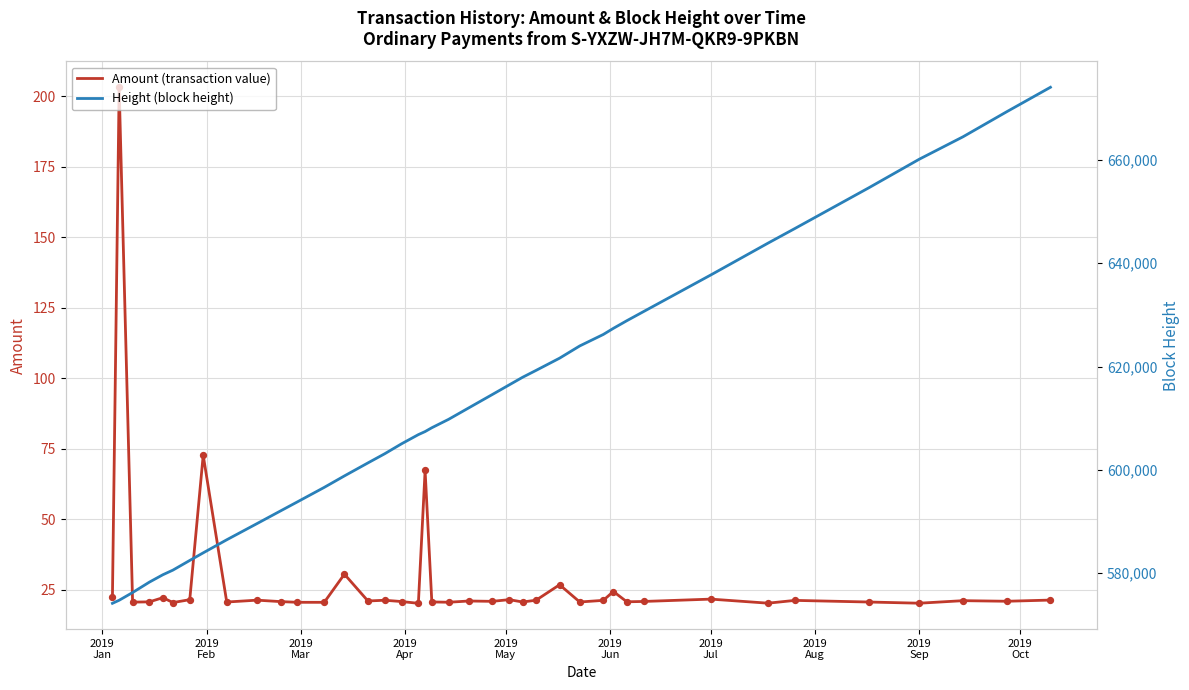

What are all the series names shown in the legend?

Amount (transaction value), Height (block height)